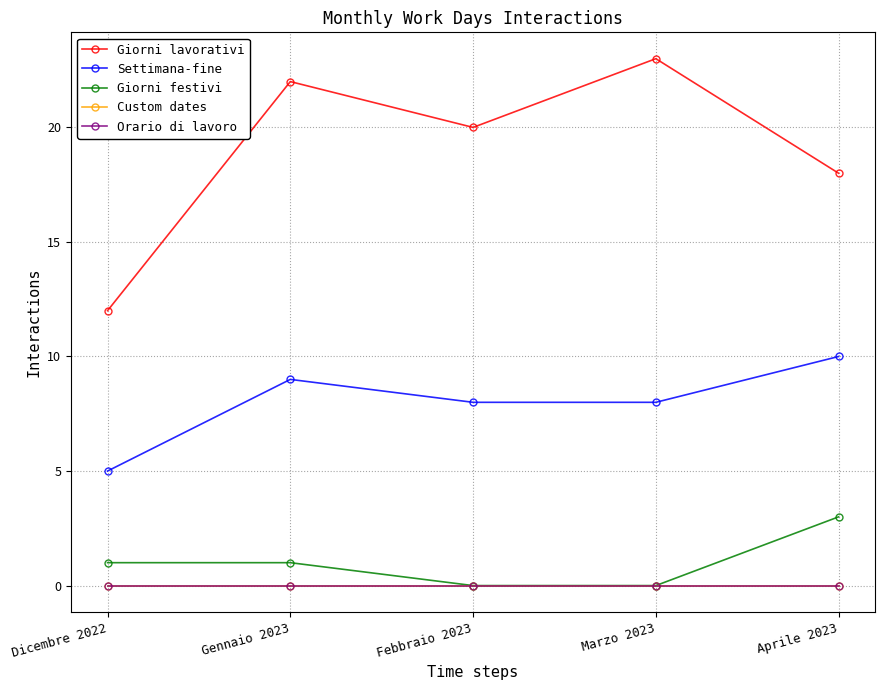

What is the sum of the Giorni festivi values at Gennaio 2023 and Dicembre 2022?

2